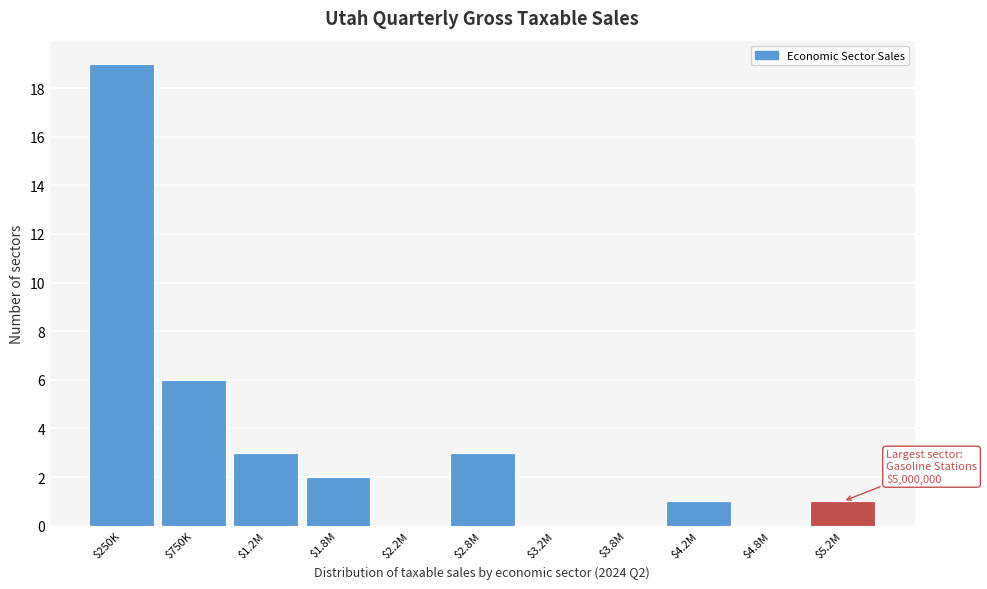

What value does the data have at $250K, to the nearest 5?

20